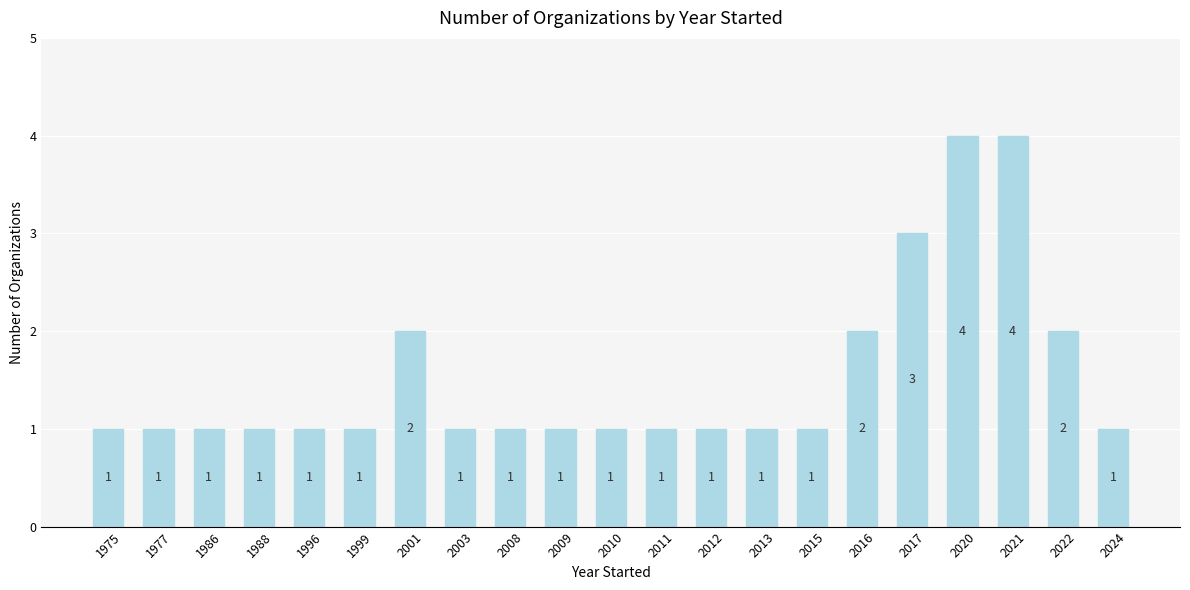

Reading left to right, what are all the values shown in this chart?

1	1	1	1	1	1	2	1	1	1	1	1	1	1	1	2	3	4	4	2	1